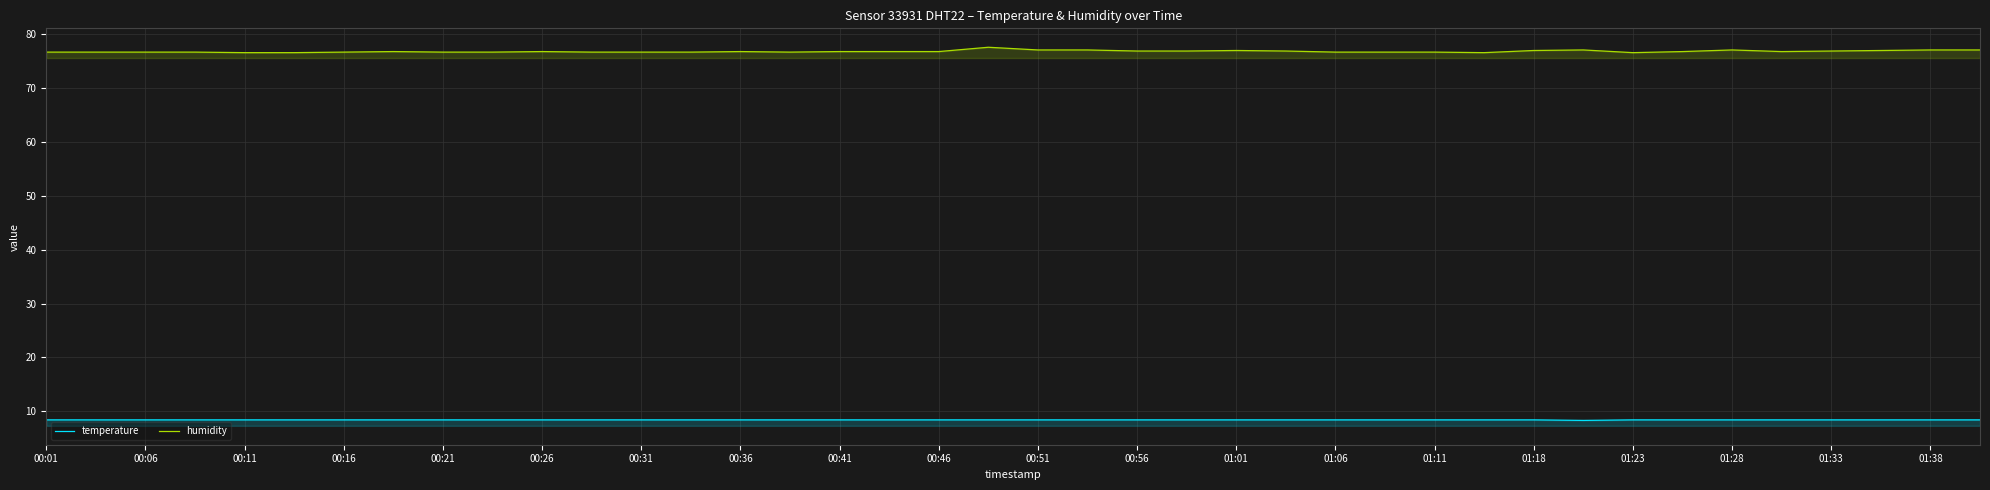

What is the lowest value of the temperature series?

8.3